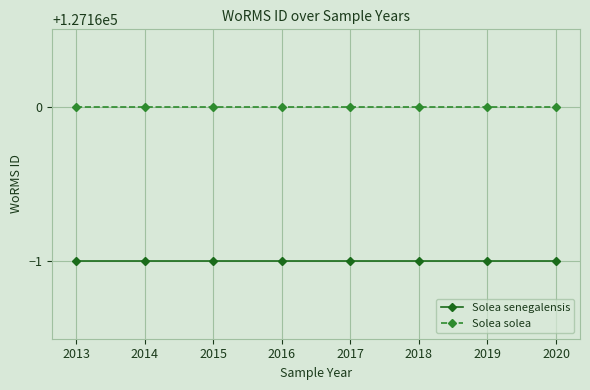

True or false: Solea solea and Solea senegalensis cross at least once.

False